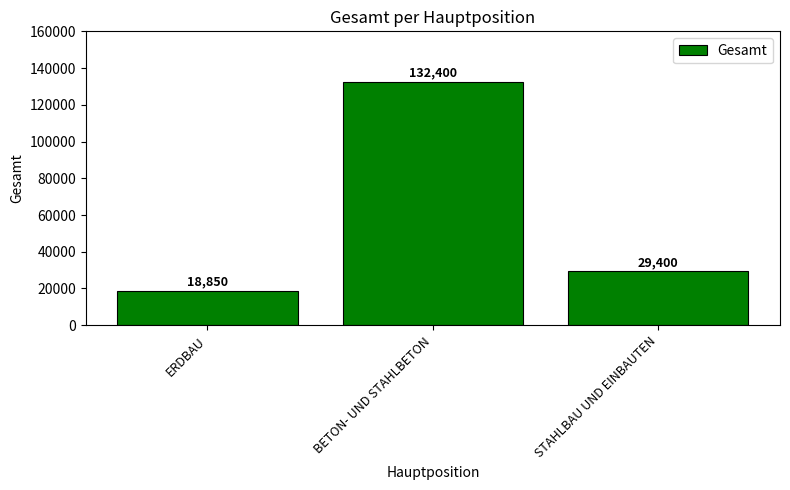

What is the change in value from ERDBAU to STAHLBAU UND EINBAUTEN?

+10550